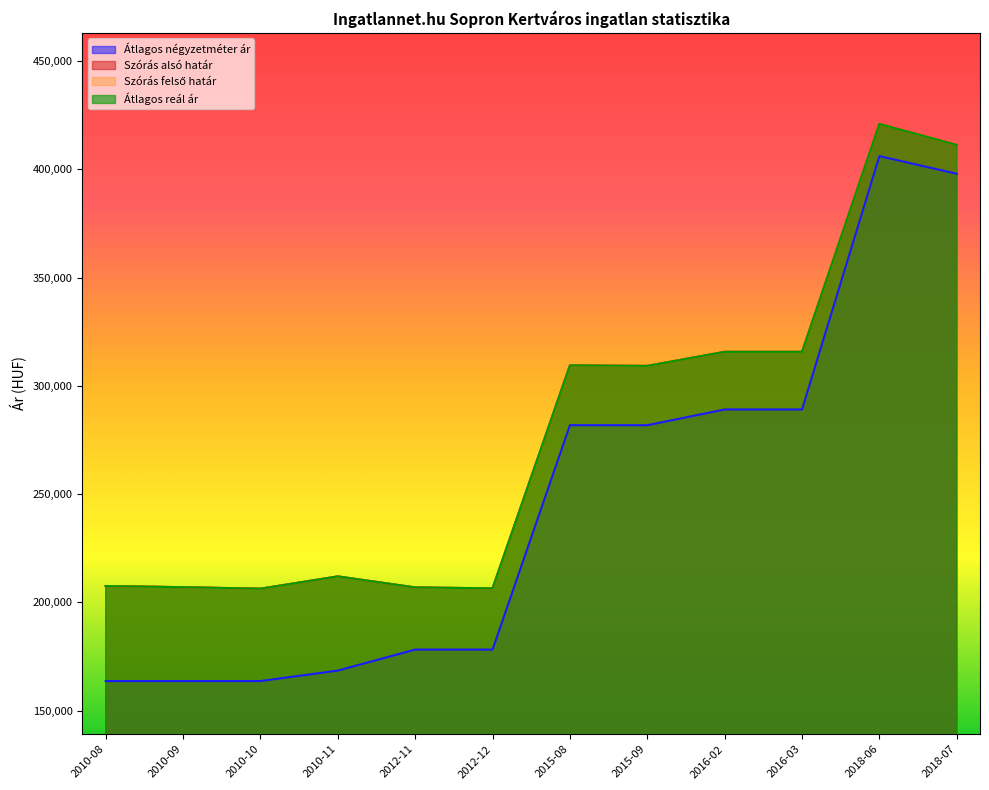

Reading right to left, transcribe all the data shown in this chart.

Átlagos négyzetméter ár: 2018-07=397959	2018-06=406122	2016-03=289090	2016-02=289090	2015-09=281818	2015-08=281818	2012-12=178181	2012-11=178181	2010-11=168484	2010-10=163636	2010-09=163636	2010-08=163636
Szórás alsó határ: 2018-07=411249	2018-06=420963	2016-03=315702	2016-02=315702	2015-09=309210	2015-08=309440	2012-12=206455	2012-11=206888	2010-11=211982	2010-10=206293	2010-09=207001	2010-08=207535
Szórás felső határ: 2018-07=411249	2018-06=420963	2016-03=315702	2016-02=315702	2015-09=309210	2015-08=309440	2012-12=206455	2012-11=206888	2010-11=211982	2010-10=206293	2010-09=207001	2010-08=207535
Átlagos reál ár: 2018-07=411249	2018-06=420963	2016-03=315702	2016-02=315702	2015-09=309210	2015-08=309440	2012-12=206455	2012-11=206888	2010-11=211982	2010-10=206293	2010-09=207001	2010-08=207535